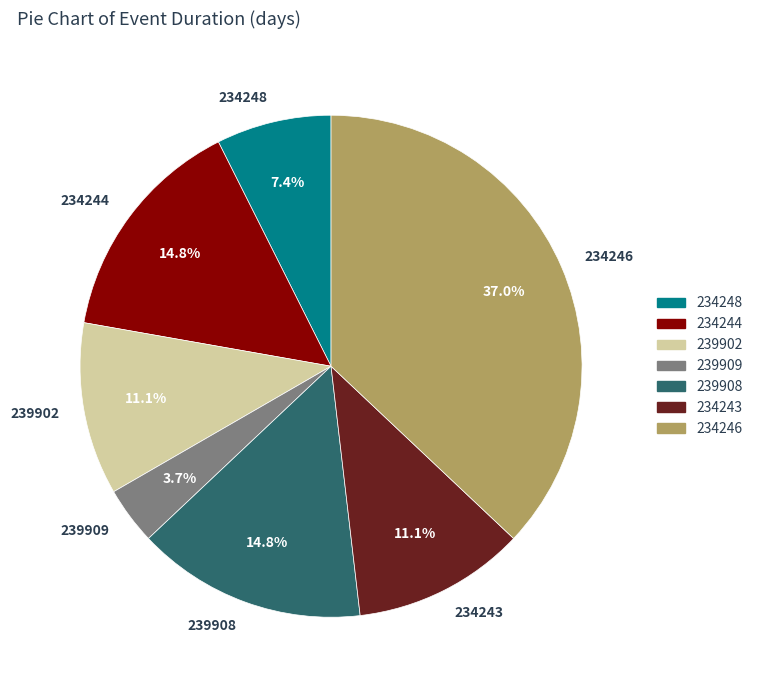

How much of the chart is everything except 234246?

63.0%